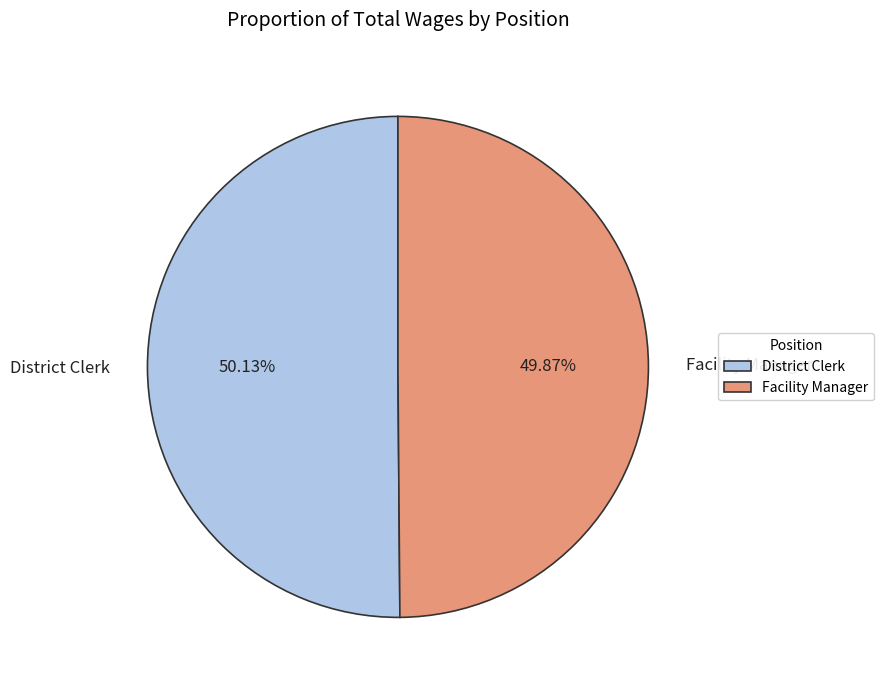

What percentage do District Clerk and Facility Manager together represent?

100.0%